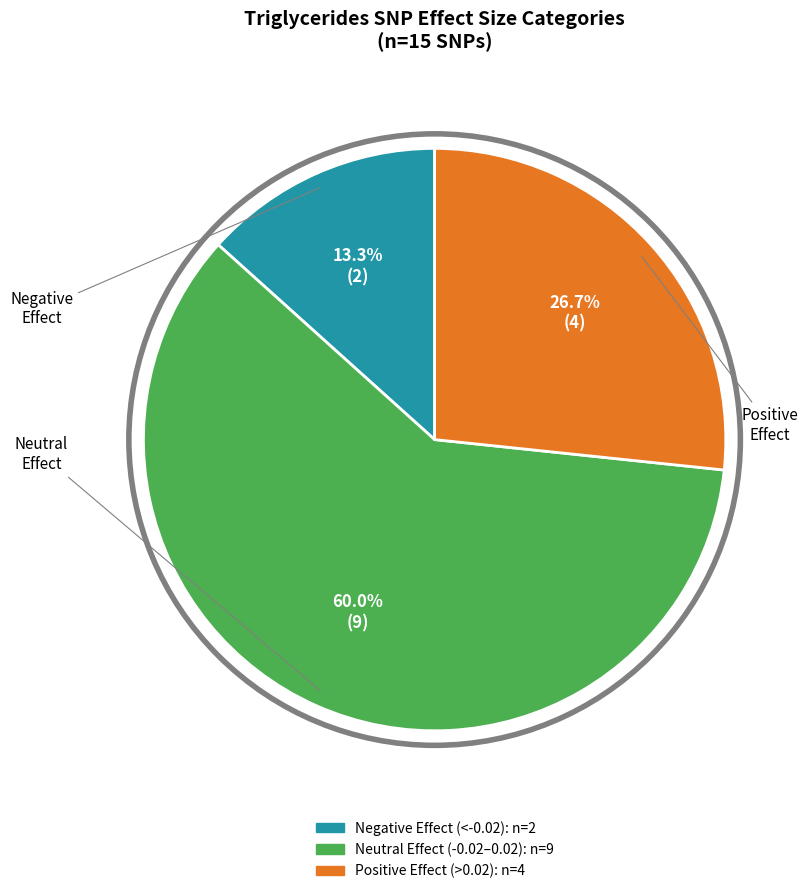

Is there any slice that represents more than half of the pie?

Yes